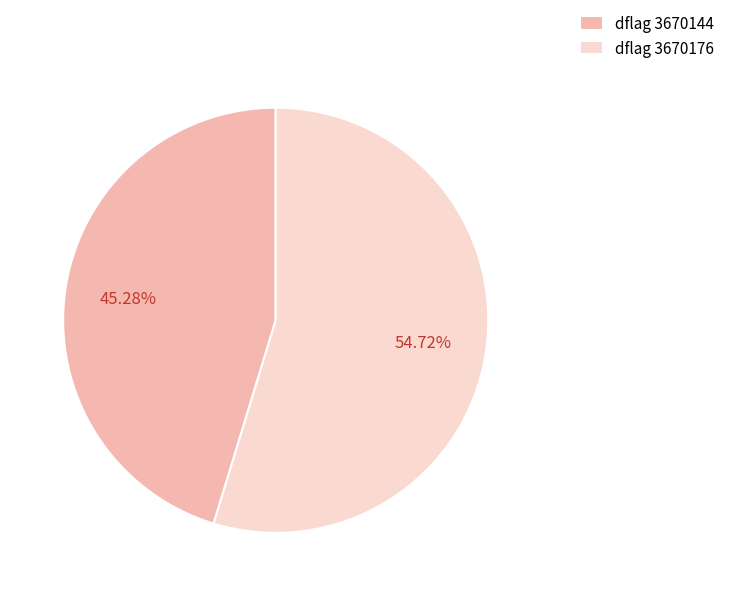

To the nearest percent, what is the difference between the largest and smallest slice percentages?

9%